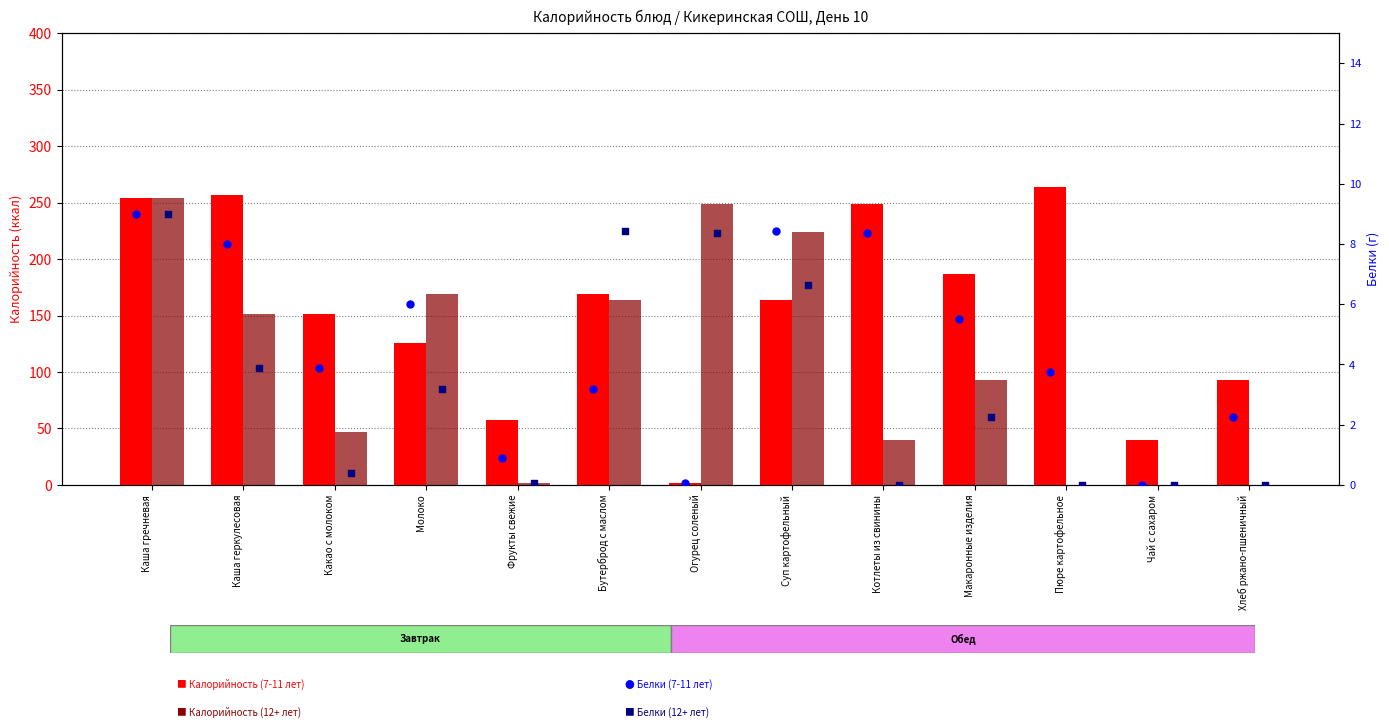

Which series reaches the maximum Y coordinate?

Калорийность (7-11 лет)